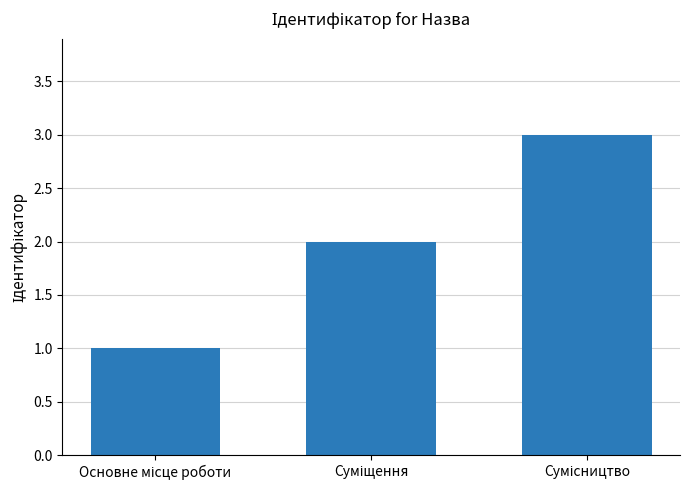

What is the maximum value shown in the chart?

3